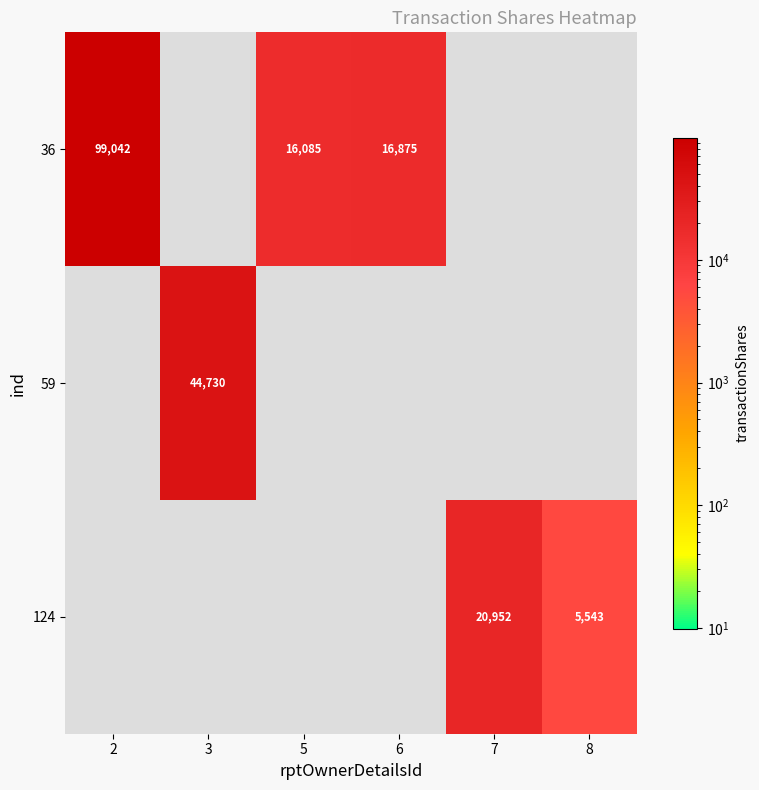

At how many categories does at least one series exceed 44744?

1